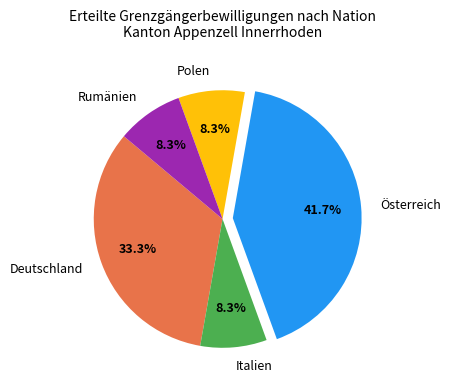

Count the number of slices in the pie.

5